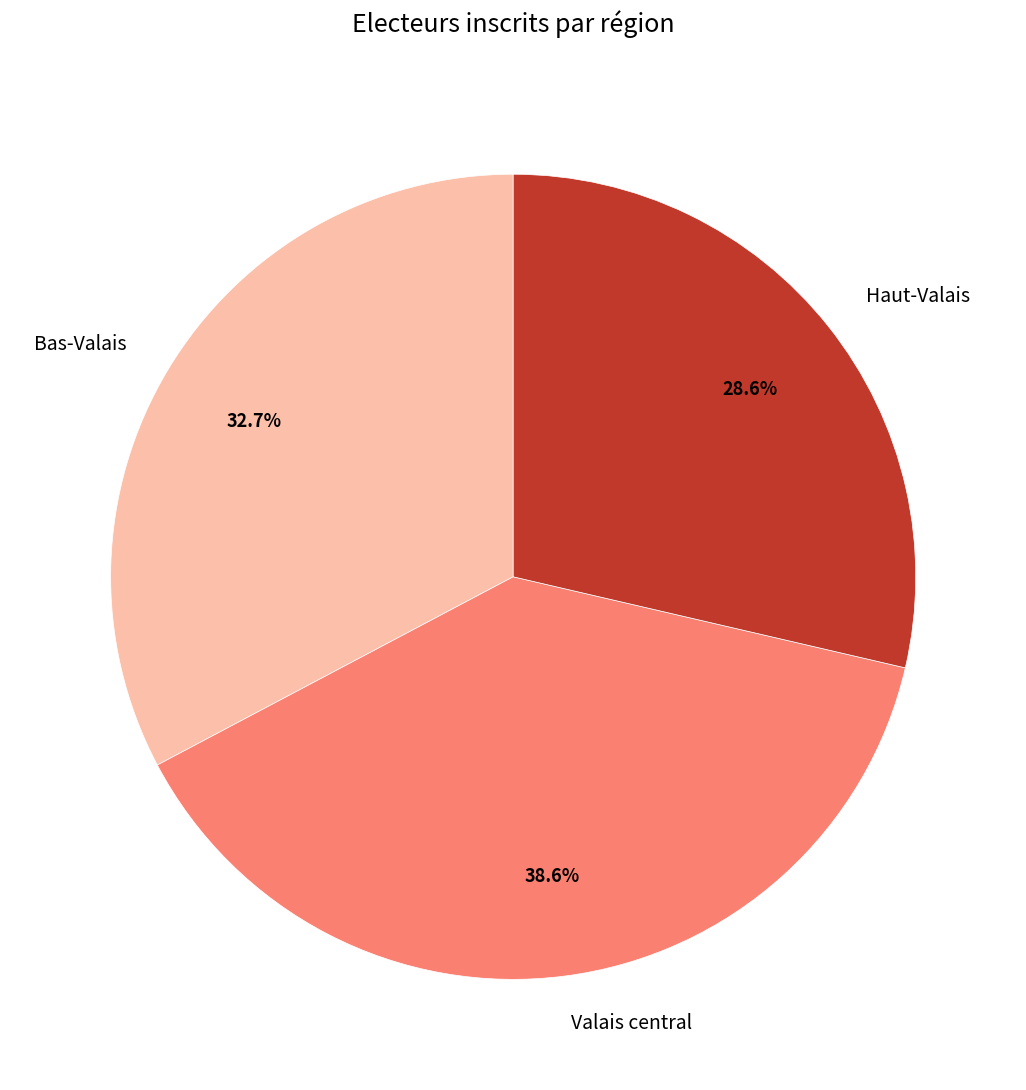

Count the number of slices in the pie.

3